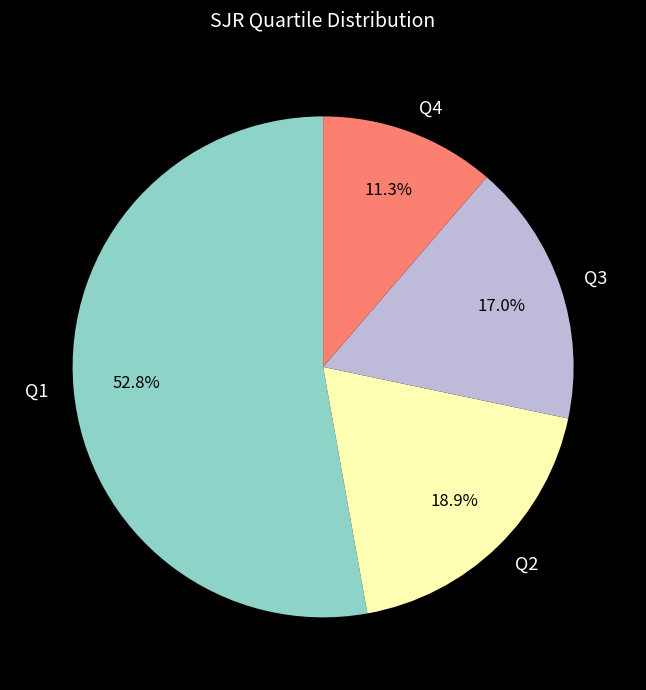

To the nearest percent, what is the average slice percentage?

25%